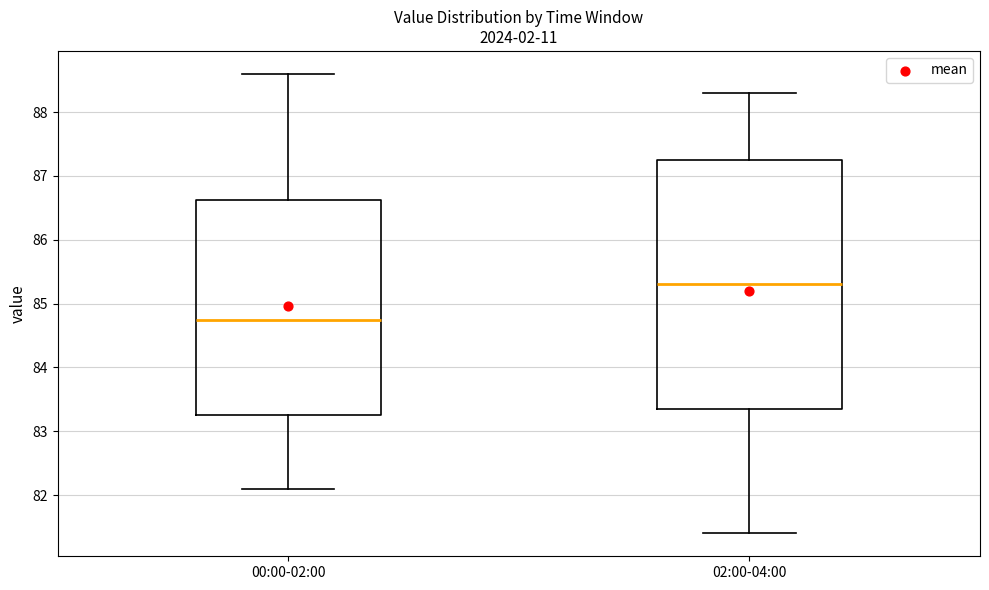

Which box has the highest median line?

02:00-04:00